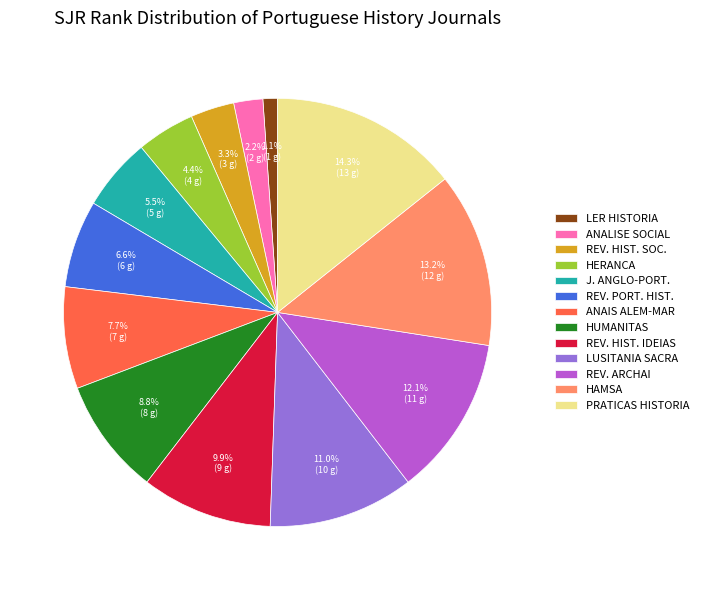

Does LER HISTORIA account for over 50% of the chart?

No